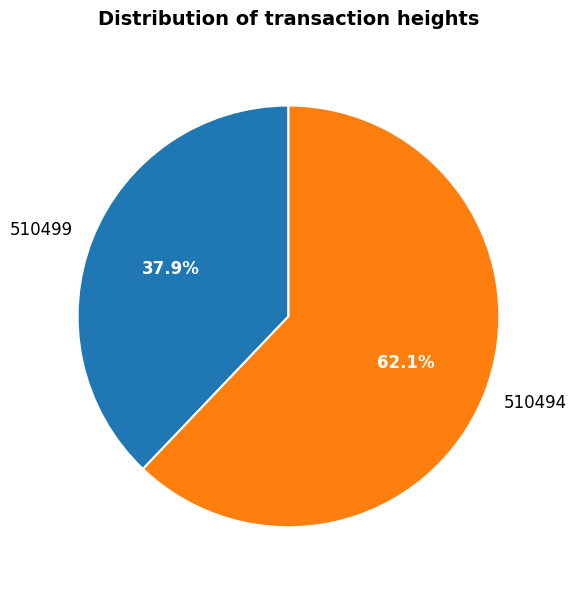

What portion of the pie excludes 510494?

37.9%